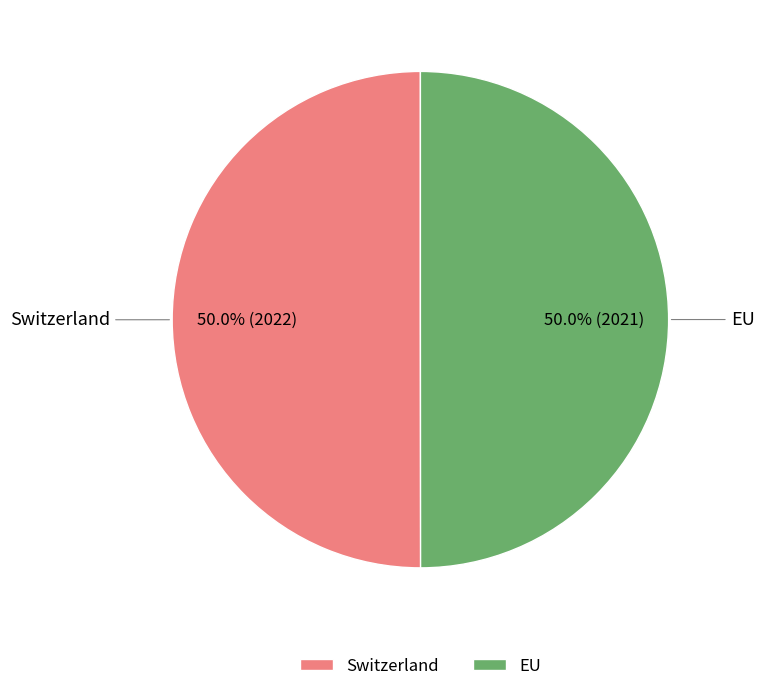

How many slices are in this pie chart?

2